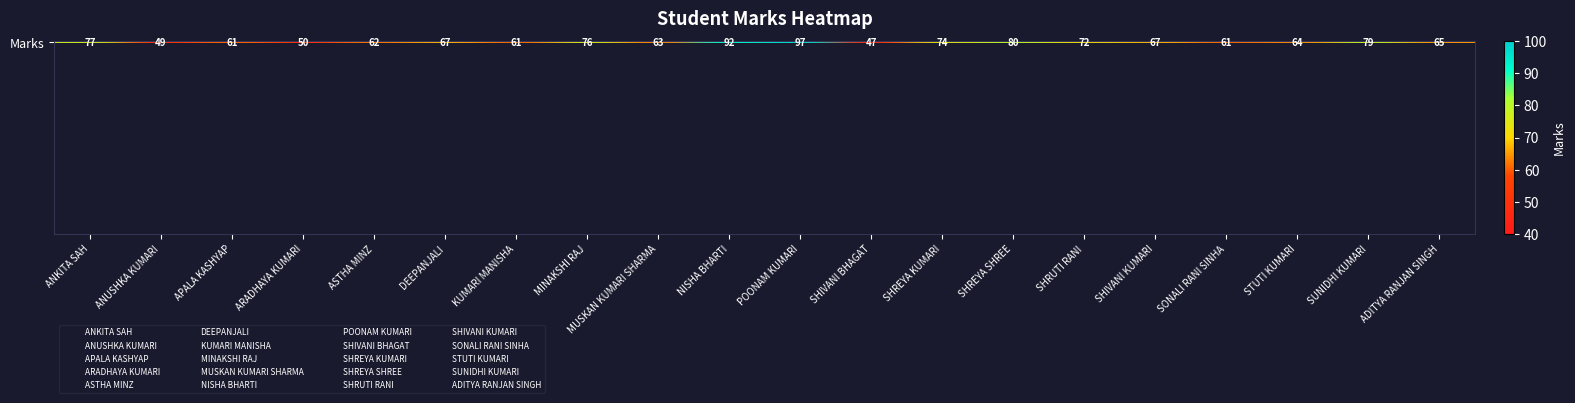

What is the sum of the values at SHREYA KUMARI and MUSKAN KUMARI SHARMA?

137